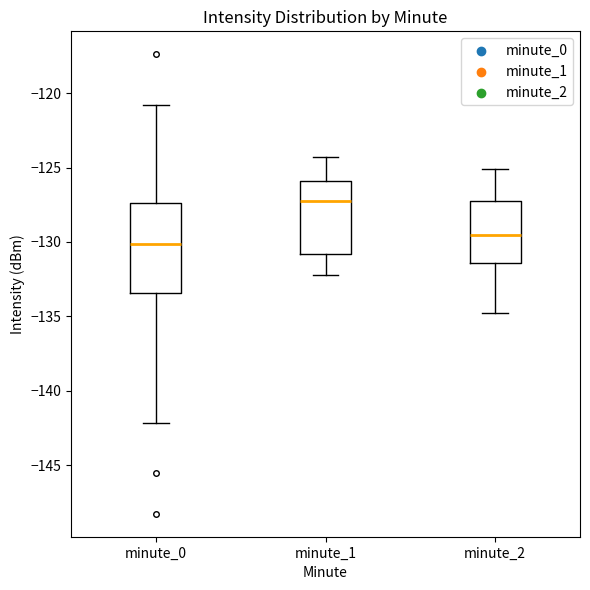

Where does the median line of the box for minute_0 sit on the y-axis? The values are not printed on the chart, so give them approximately, as read against the axis.

-130.0